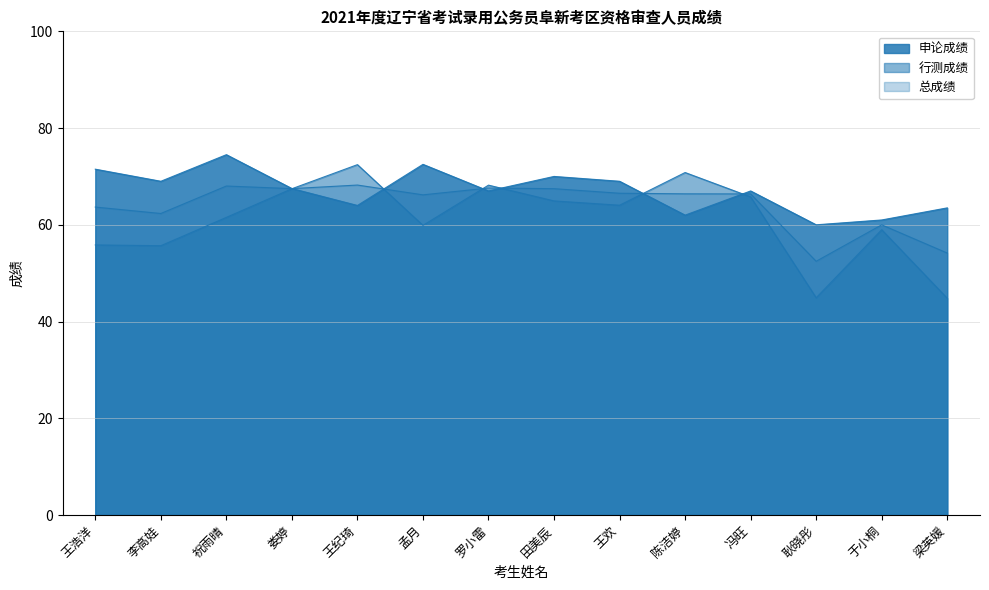

What is the total value across all series at 娄婷?

202.4